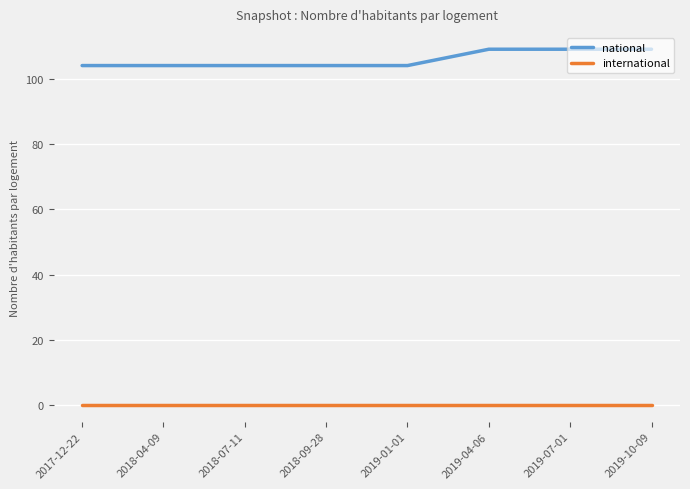

Is the value of international at 2019-07-01 greater than the value of national at 2019-10-09?

No